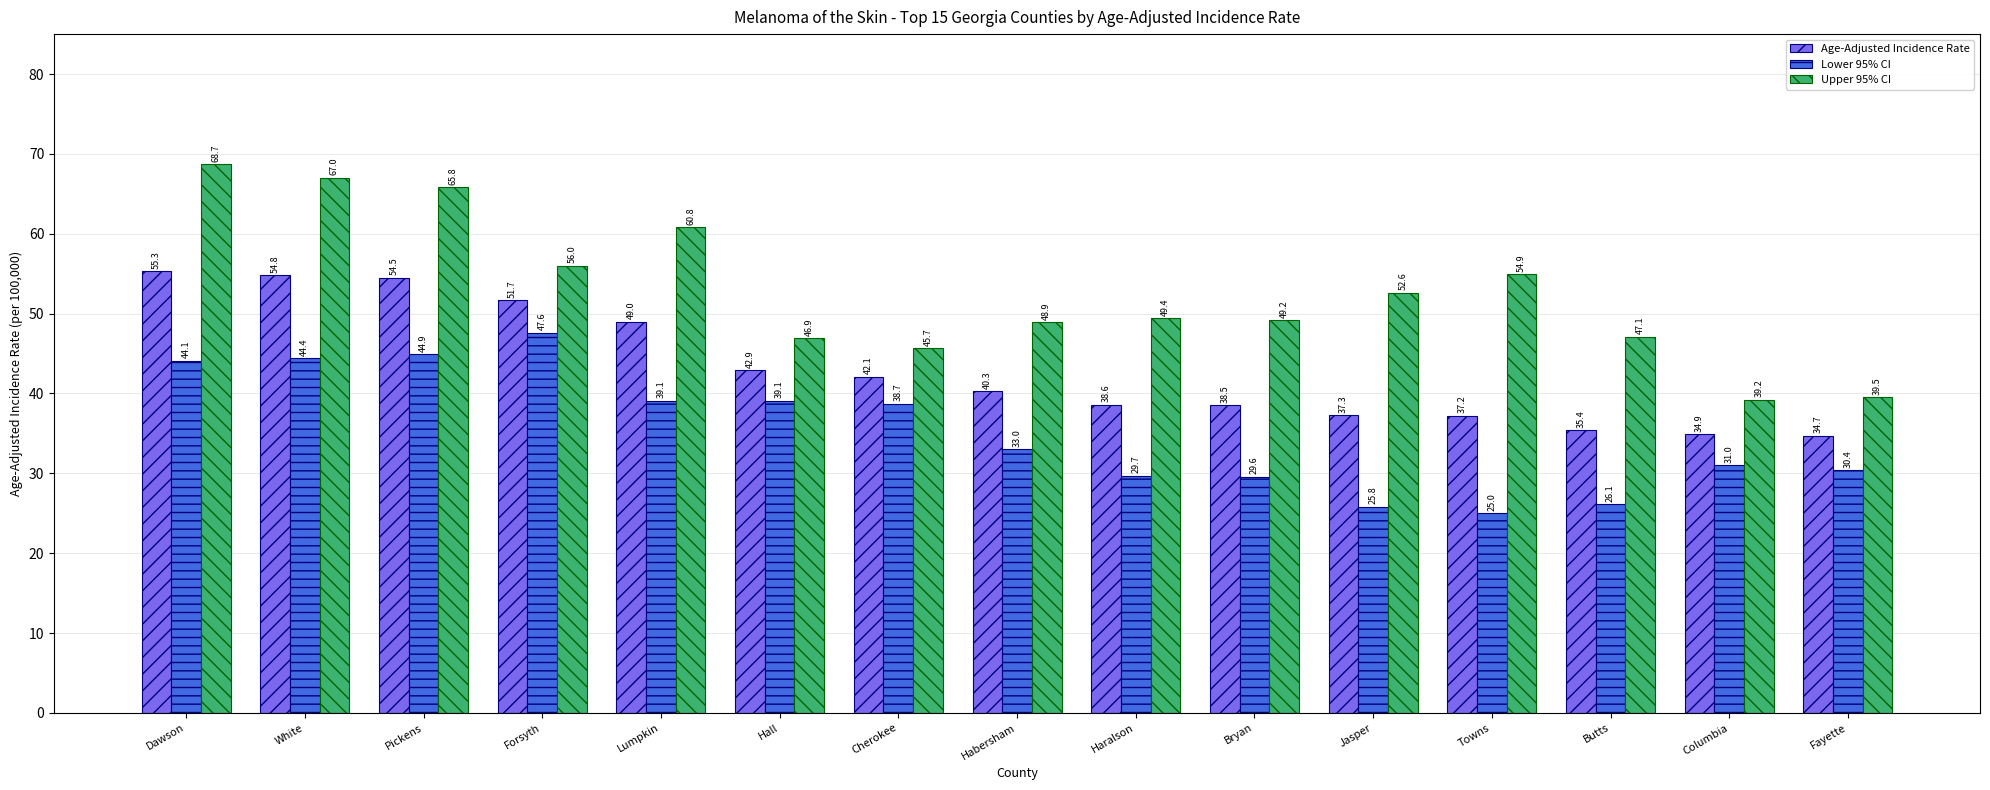

What is the average value of the Lower 95% CI series?

35.2